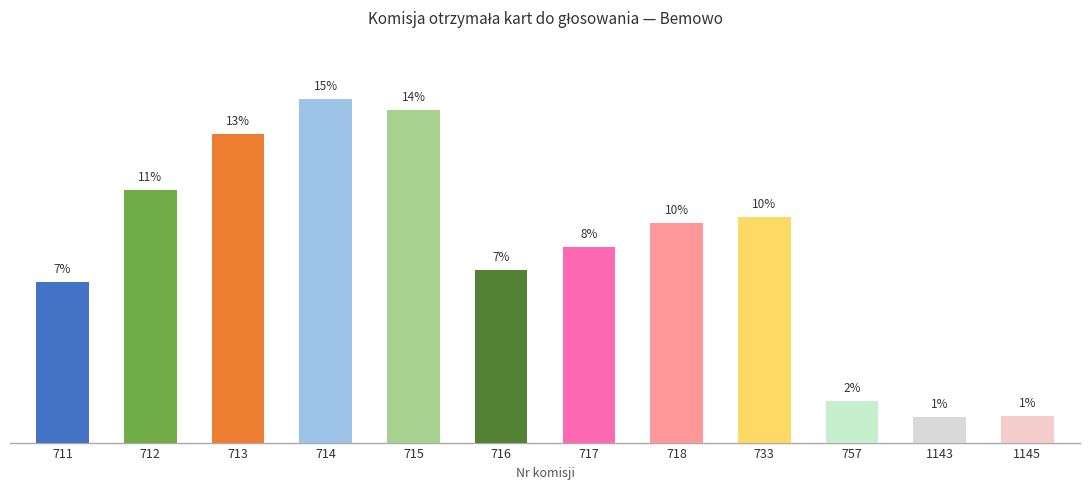

Are the bars horizontal?

No